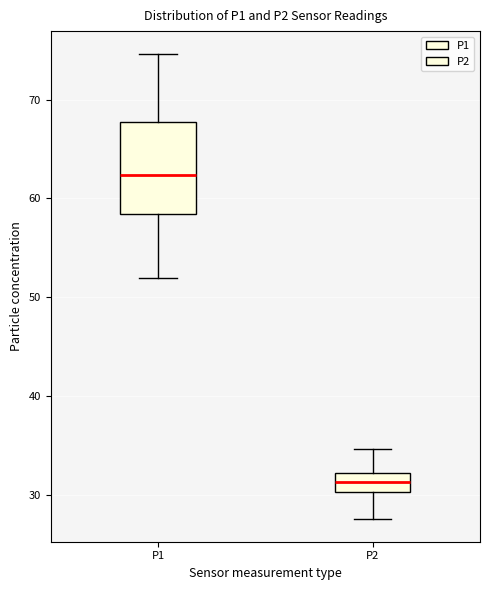

Reading left to right, transcribe this box plot: for each box, give where its median line is, the range the box spans, and where its two whiskers end, as read against the y-axis. The values are not printed on the chart, so give them approximately, as read against the axis.

P1: median 62, box 58 to 68, whiskers 52 to 75
P2: median 31, box 30 to 32, whiskers 28 to 35